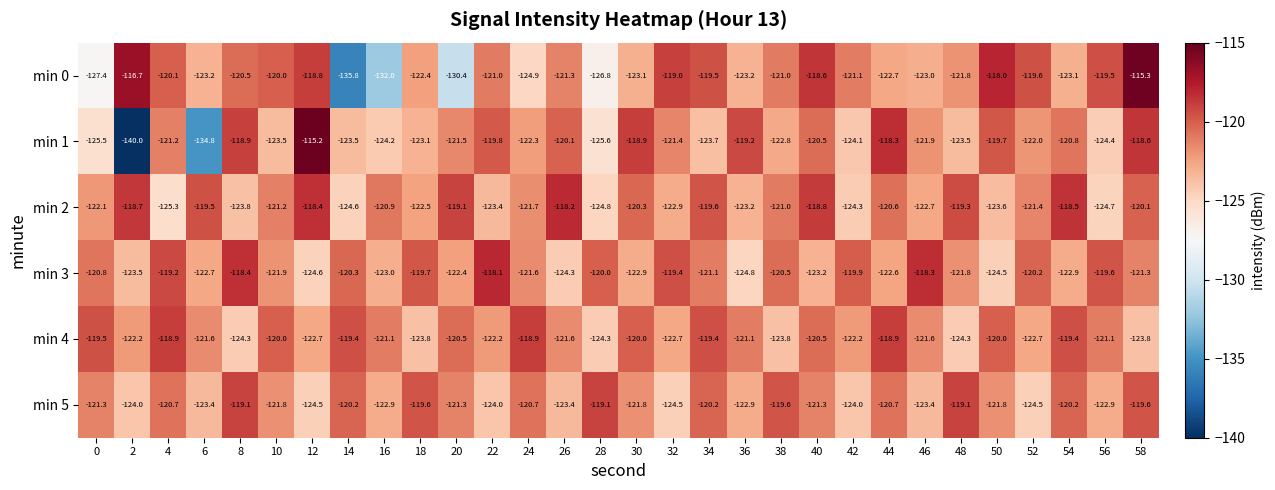

The min 4 series shows -29.1 at 36. True or false?

False